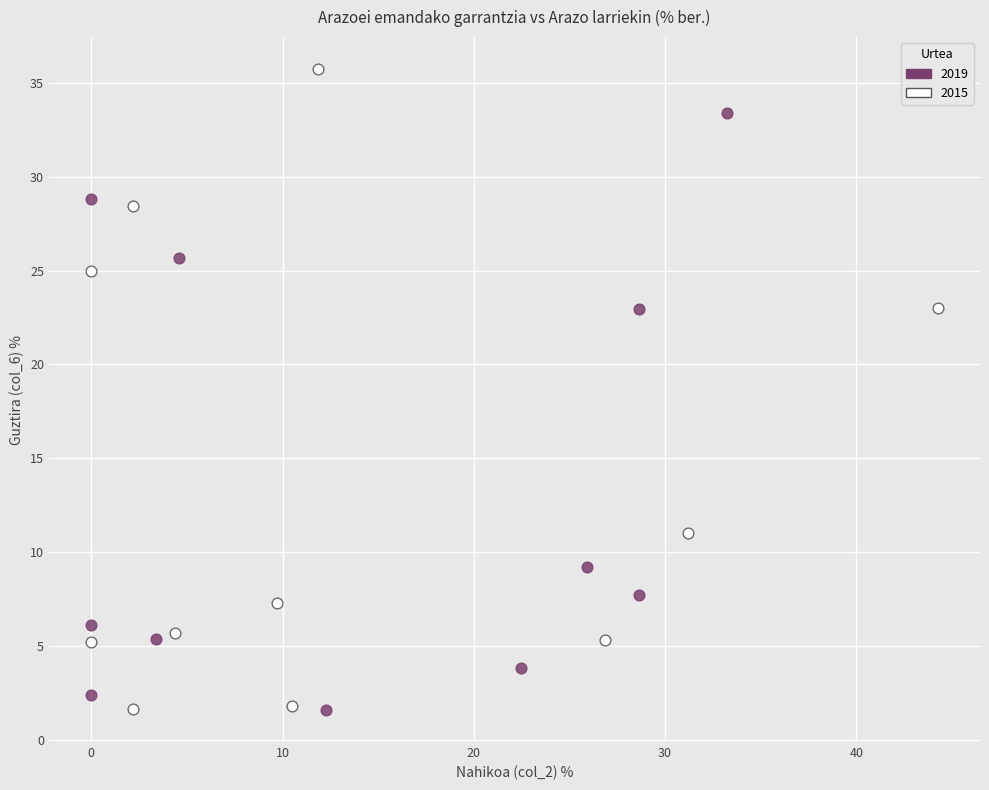

Which series reaches the maximum Y coordinate?

2015